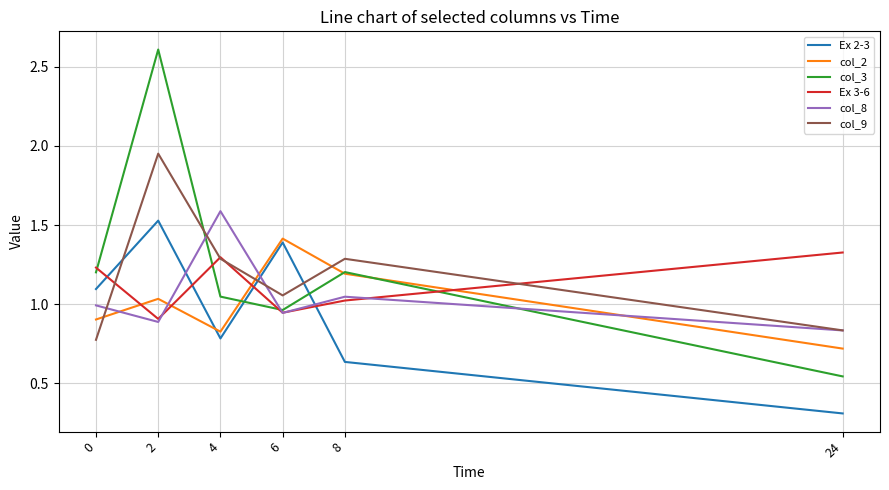

Which series has the largest total across all categories?

col_3